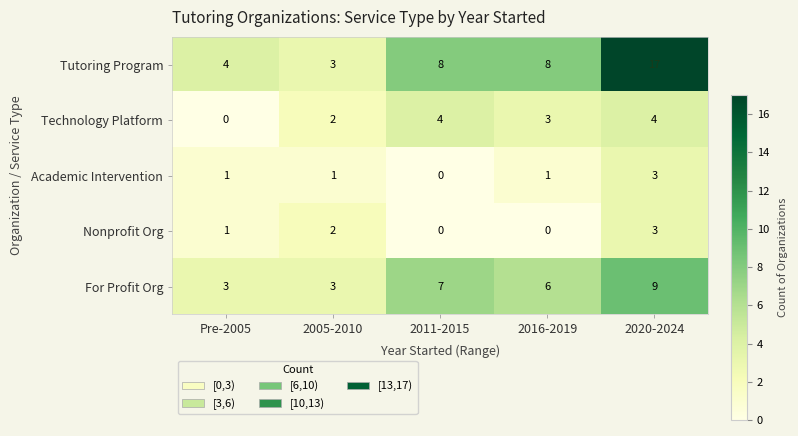

At 2016-2019, list the series in order from largest to smallest.

Tutoring Program, For Profit Org, Technology Platform, Academic Intervention, Nonprofit Org